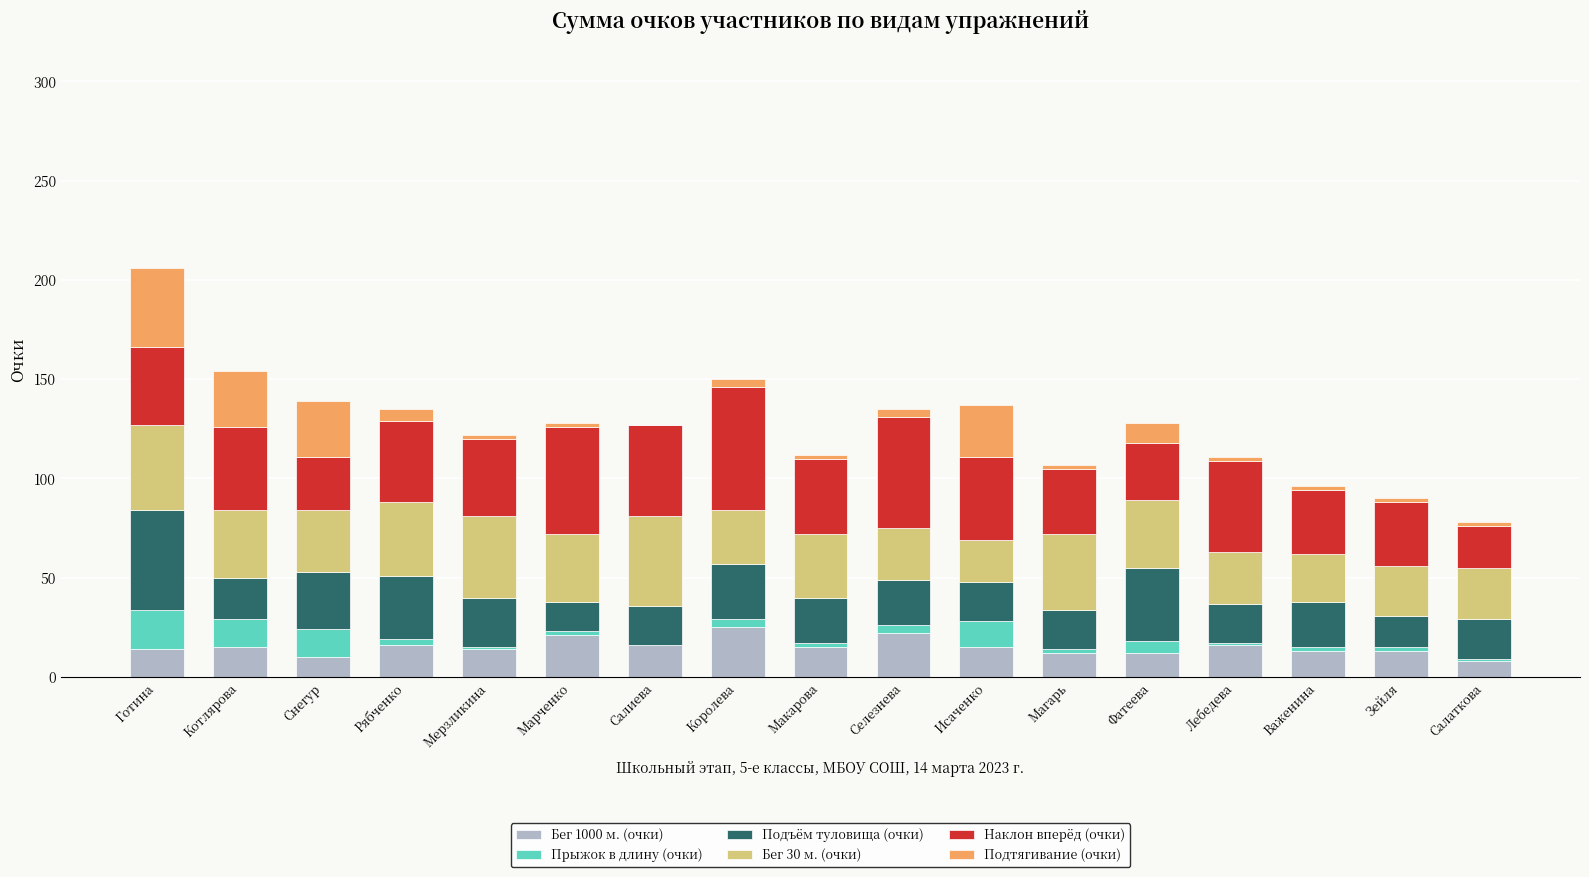

The value of Бег 1000 м. (очки) at Селезнева is 22. True or false?

True